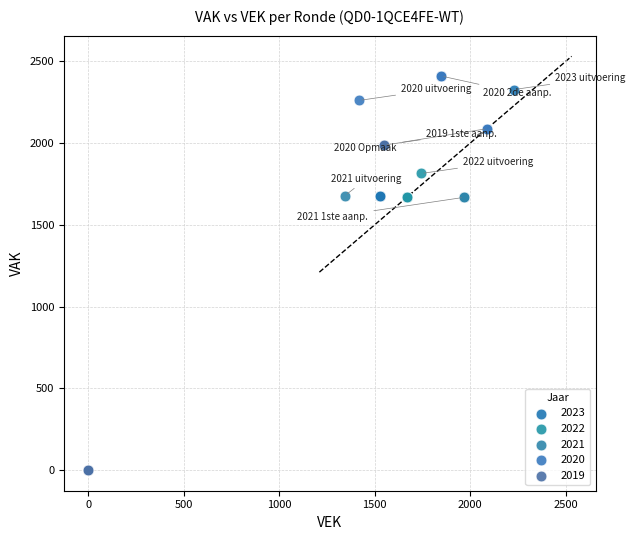

Which series has the largest Y range (max minus min)?

2019